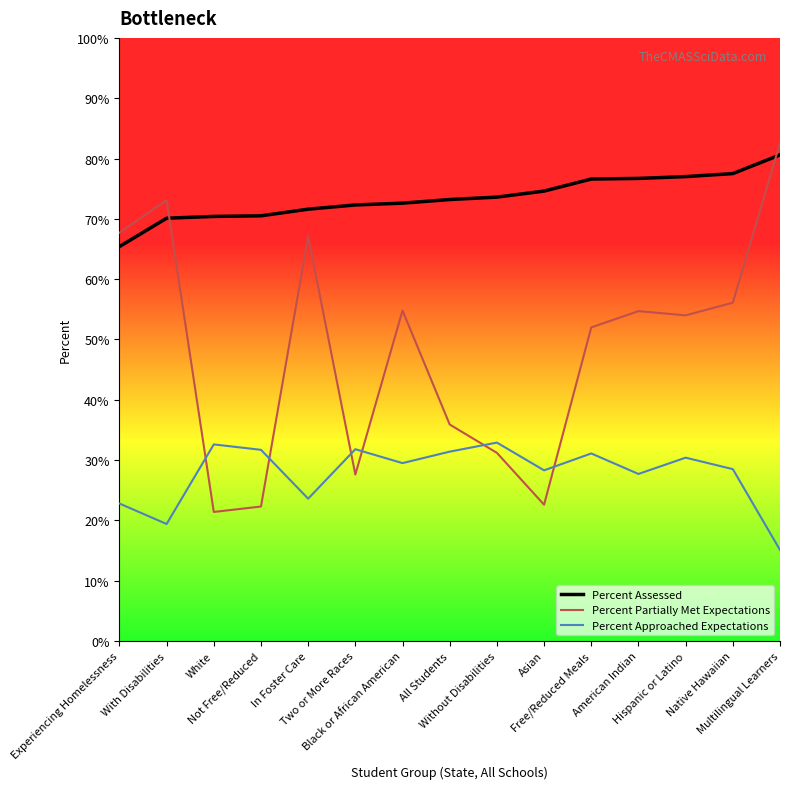

True or false: Percent Approached Expectations and Percent Assessed cross at least once.

False